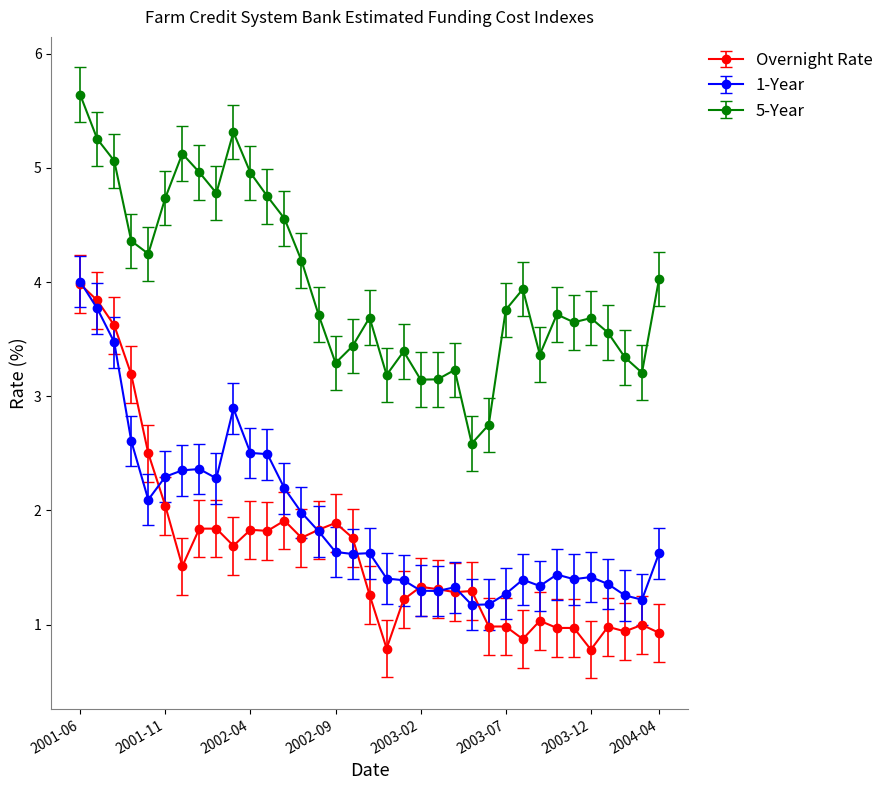

What is the smallest value displayed?

0.8